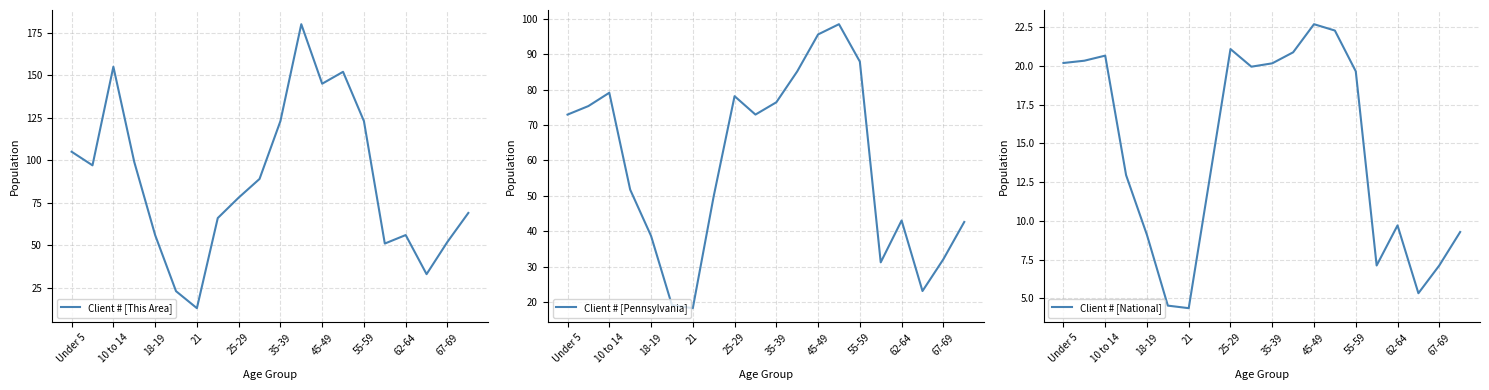

What is the sum of all Client # [National] values?

290.2